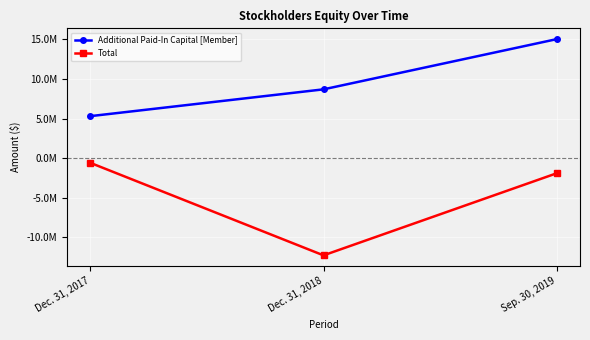

At how many categories does at least one series exceed 5802923?

2